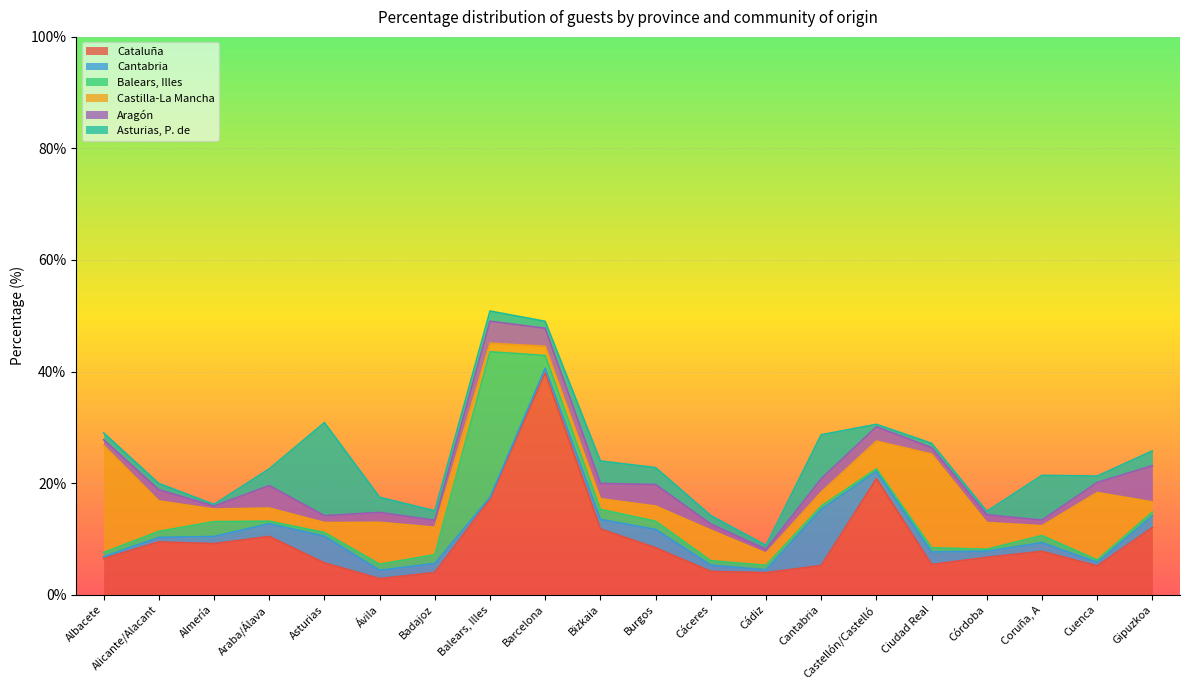

What is the average value of the Cataluña series?

9.8